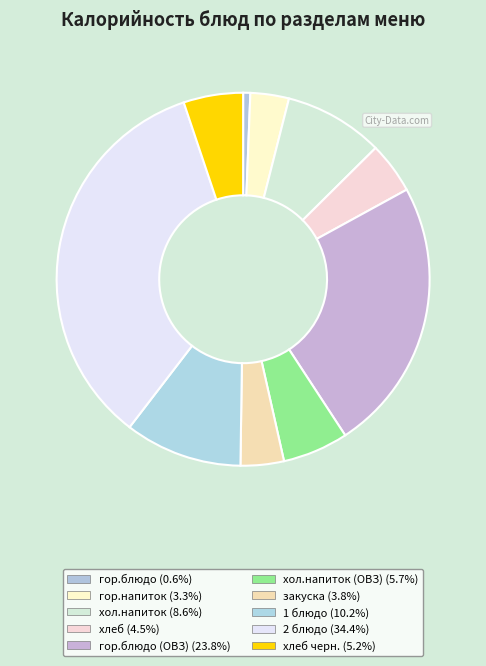

Does any single category account for the majority?

No